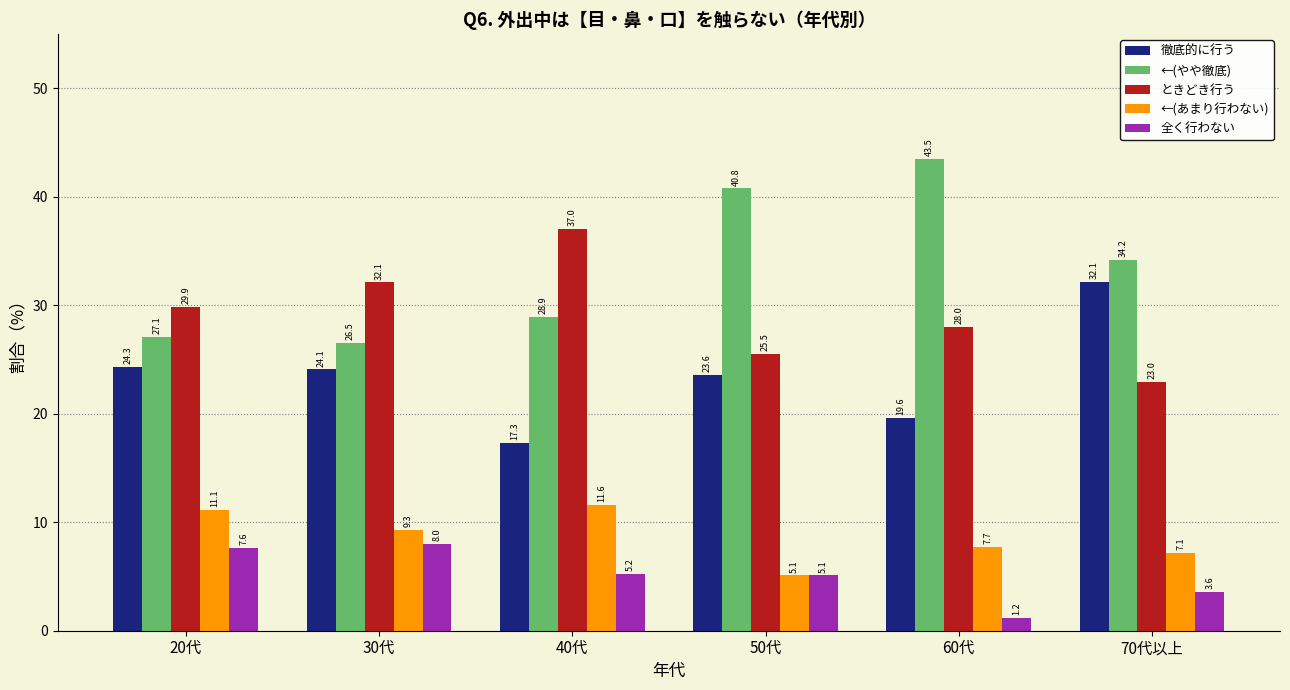

What is the difference between the 全く行わない values at 60代 and 50代?

3.9